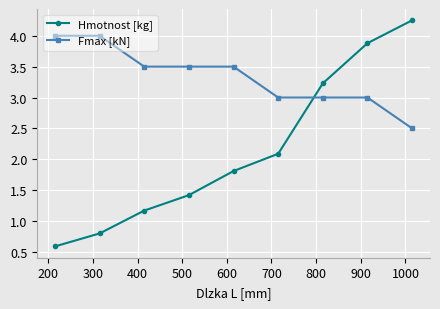

At how many categories does at least one series exceed 2?

9